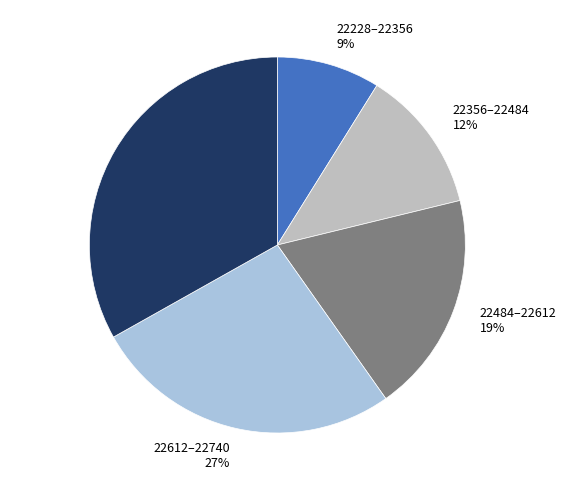

Is the sum of 22356–22484 and 22612–22740 greater than half?

No